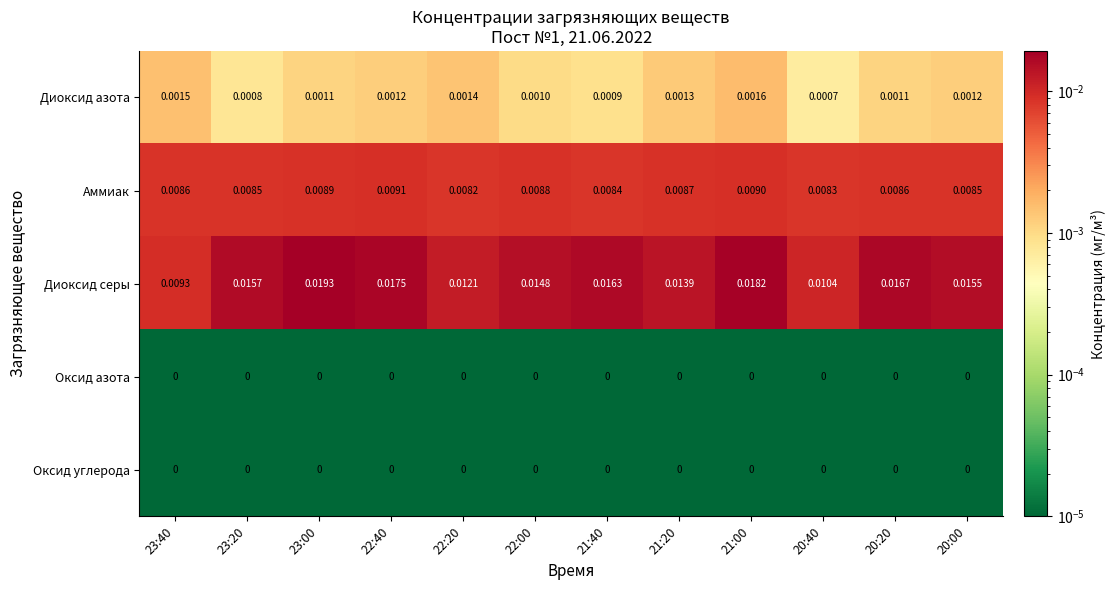

Which series has the widest spread of values?

Диоксид серы